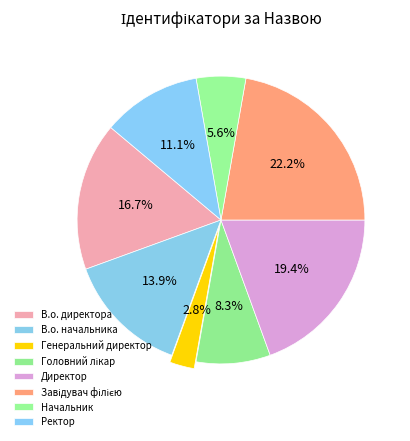

Count the number of slices in the pie.

8